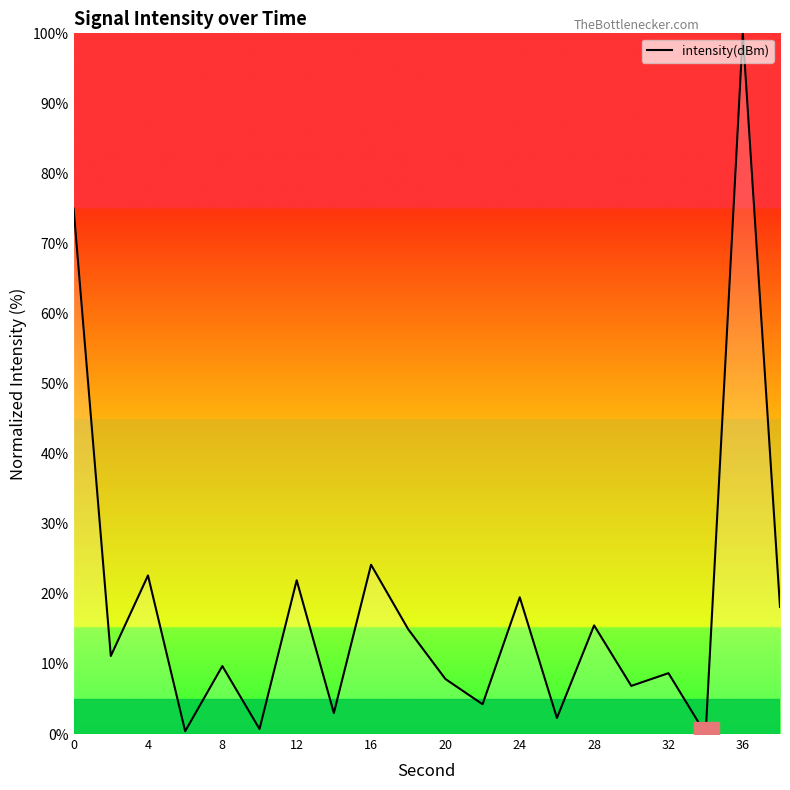

What is the difference between the maximum and minimum values?

100.0